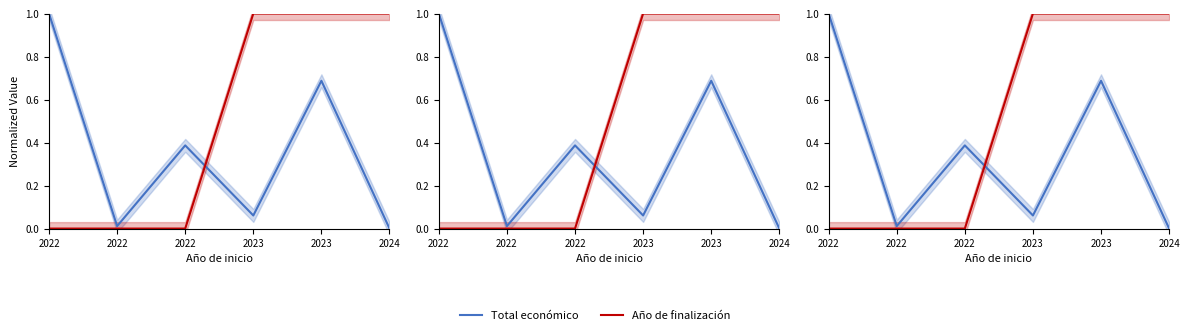

Is this an area chart (filled region under the line)?

No